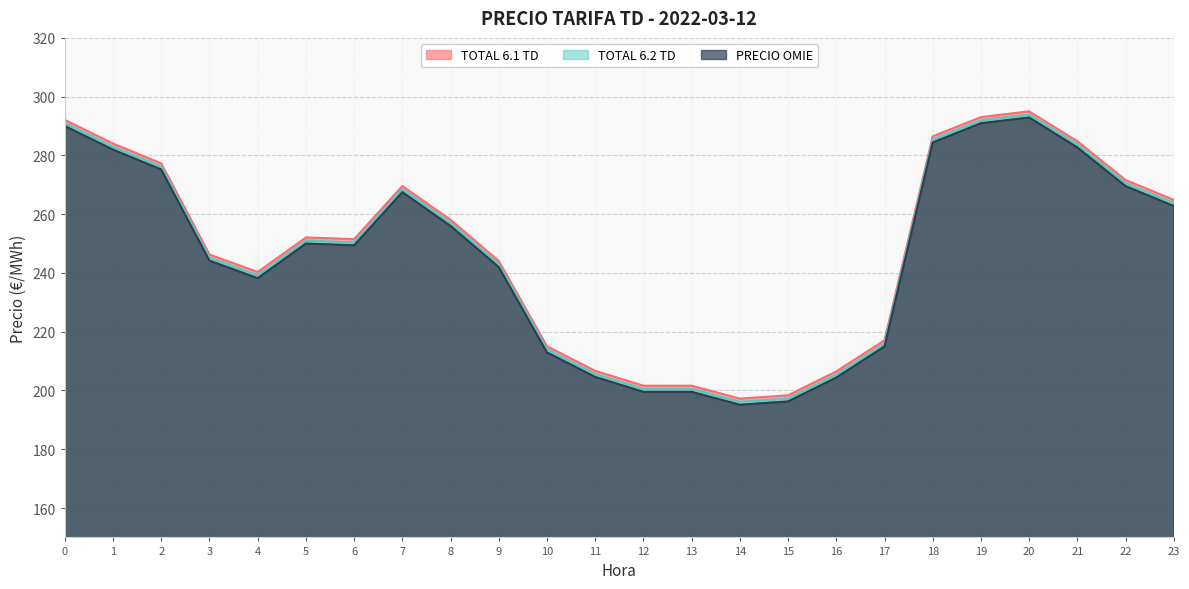

Which category has the highest value across all series?

20